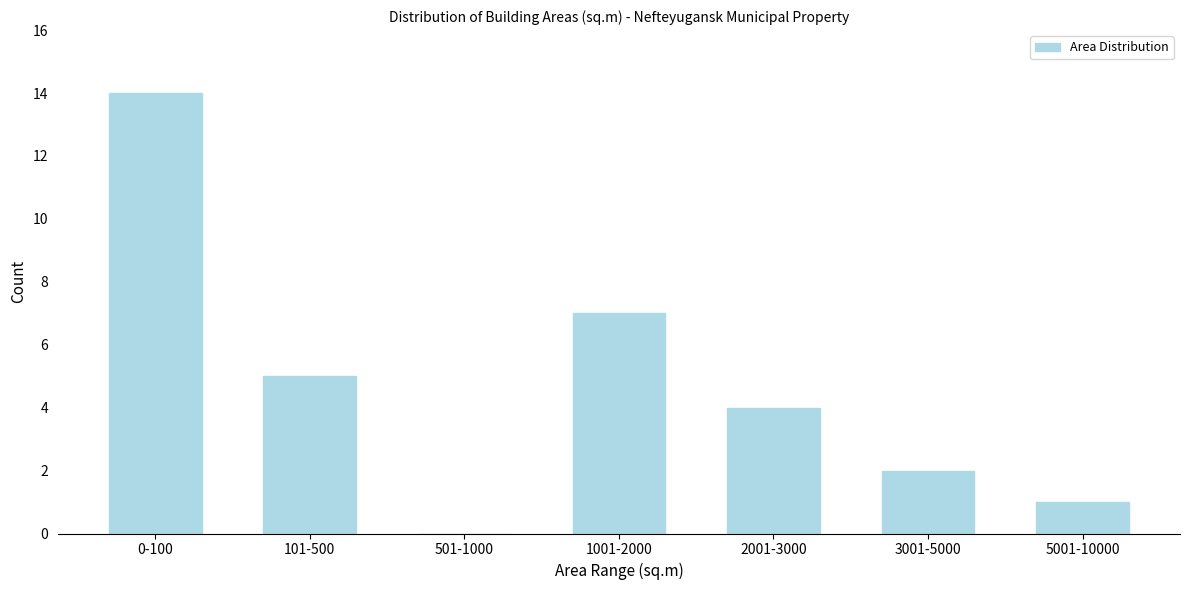

Reading left to right, extract all data points from this chart.

0-100=14	101-500=5	501-1000=0	1001-2000=7	2001-3000=4	3001-5000=2	5001-10000=1